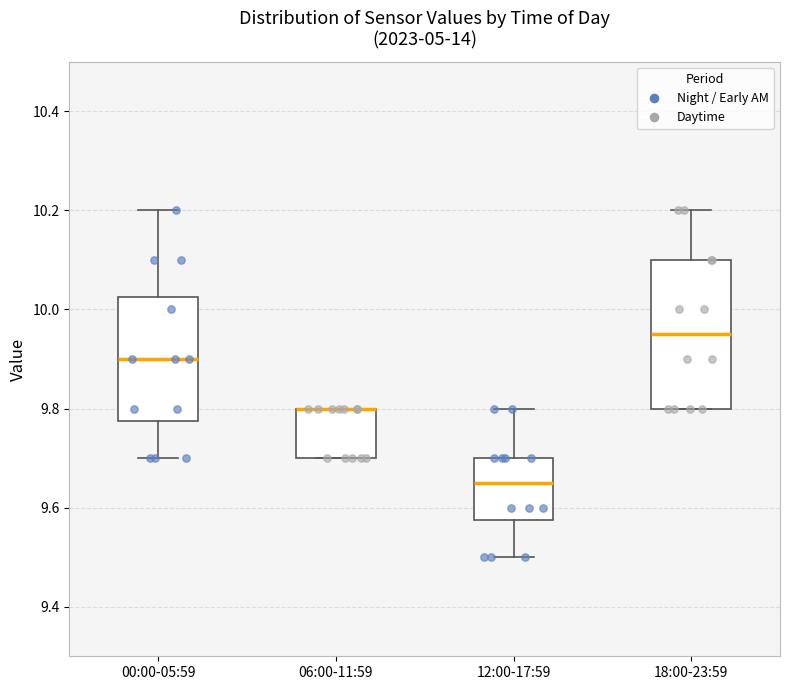

Reading left to right, read every box against the y-axis: the position of its median line, the range the box covers, and the ends of its whiskers. The values are not printed on the chart, so give them approximately, as read against the axis.

00:00-05:59: median 9.90, box 9.78 to 10.02, whiskers 9.70 to 10.20
06:00-11:59: median 9.80 (drawn on the box's upper edge), box 9.70 to 9.80, whiskers 9.70 to 9.80
12:00-17:59: median 9.66, box 9.58 to 9.70, whiskers 9.50 to 9.80
18:00-23:59: median 9.96, box 9.80 to 10.10, whiskers 9.80 to 10.20